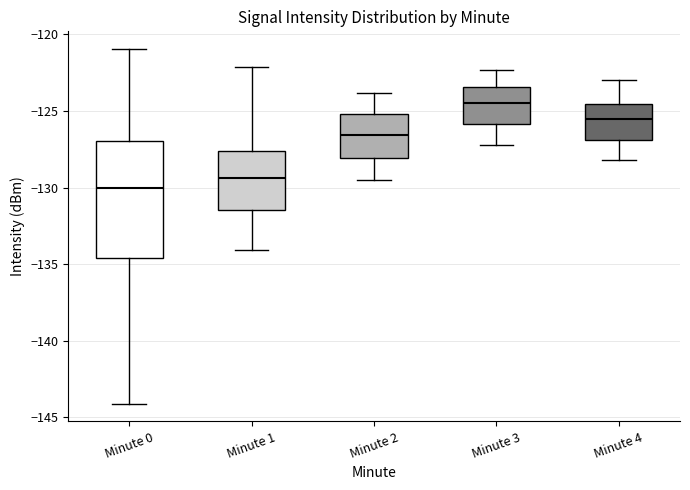

Reading left to right, read every box against the y-axis: the position of its median line, the range the box covers, and the ends of its whiskers. The values are not printed on the chart, so give them approximately, as read against the axis.

Minute 0: median -130.0, box -134.5 to -127.0, whiskers -144.0 to -121.0
Minute 1: median -129.5, box -131.5 to -127.5, whiskers -134.0 to -122.0
Minute 2: median -126.5, box -128.0 to -125.0, whiskers -129.5 to -124.0
Minute 3: median -124.5, box -126.0 to -123.5, whiskers -127.0 to -122.5
Minute 4: median -125.5, box -127.0 to -124.5, whiskers -128.0 to -123.0